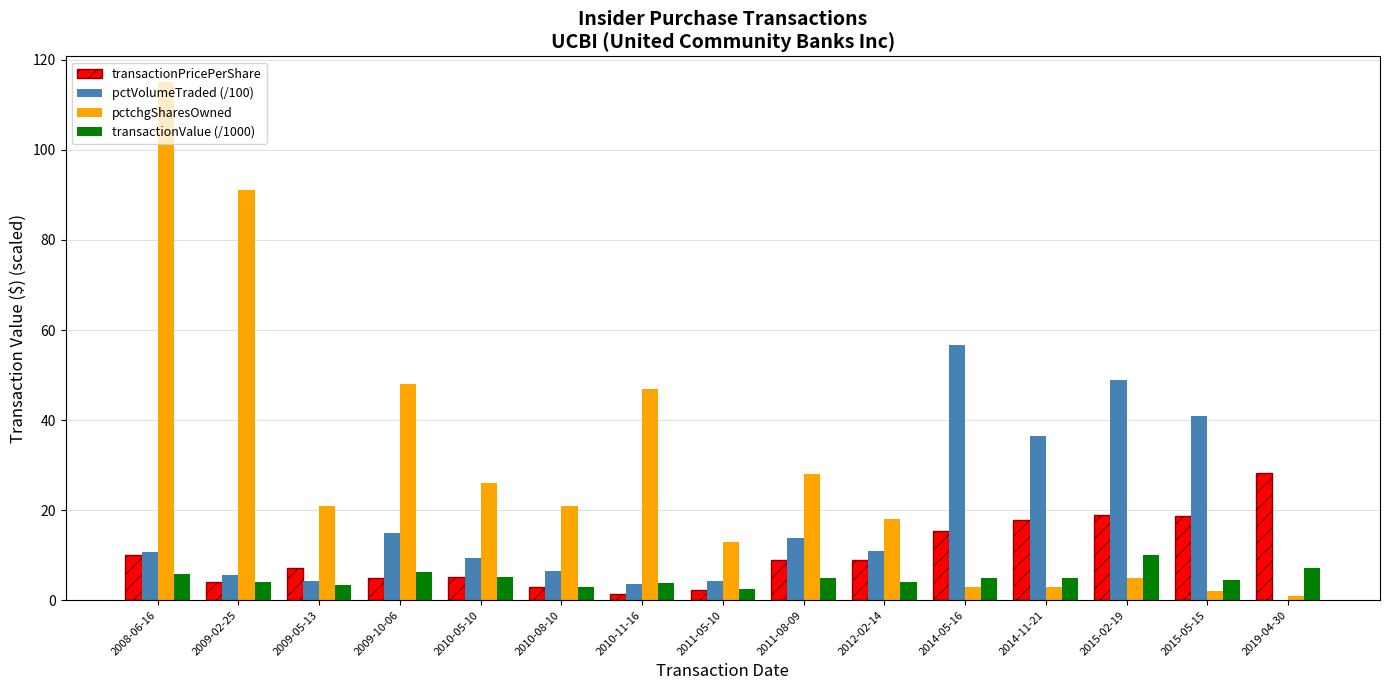

Is the value of transactionPricePerShare at 2014-05-16 greater than the value of transactionValue (/1000) at 2011-08-09?

Yes